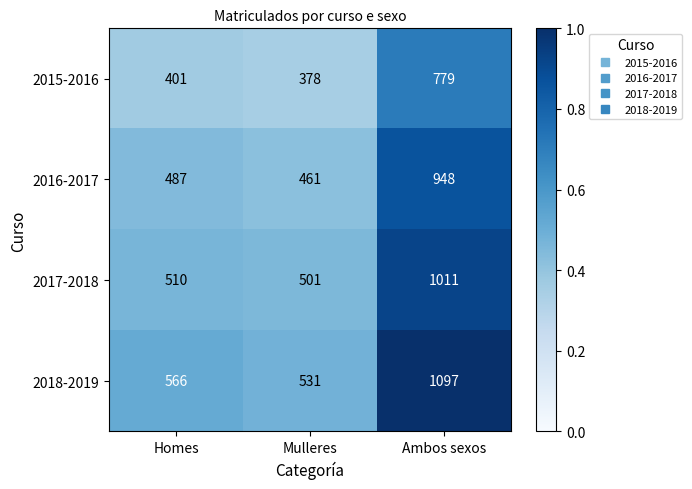

At which label is 2015-2016 closest to 578?

Homes